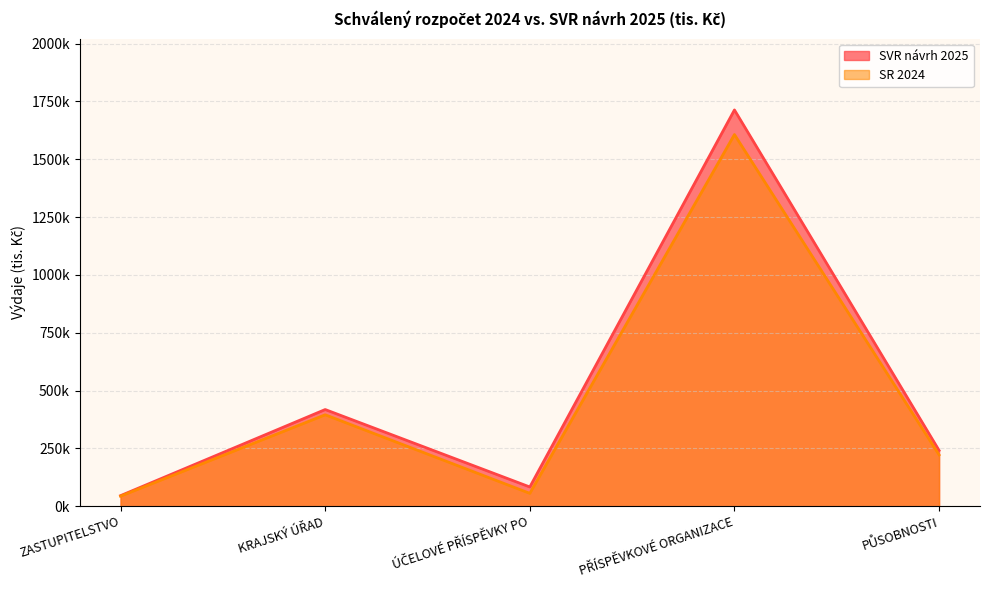

What is the average value of the SVR návrh 2025 series?

500182.6